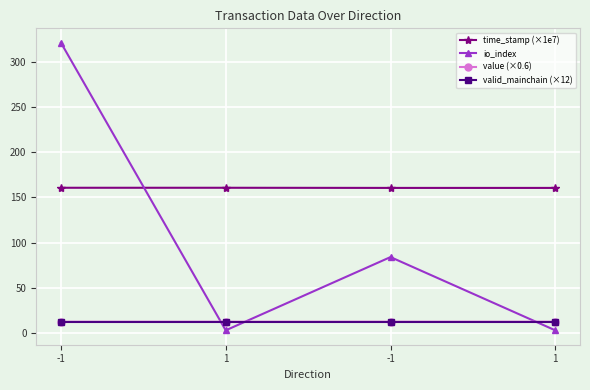

Does the chart have visible grid lines?

Yes